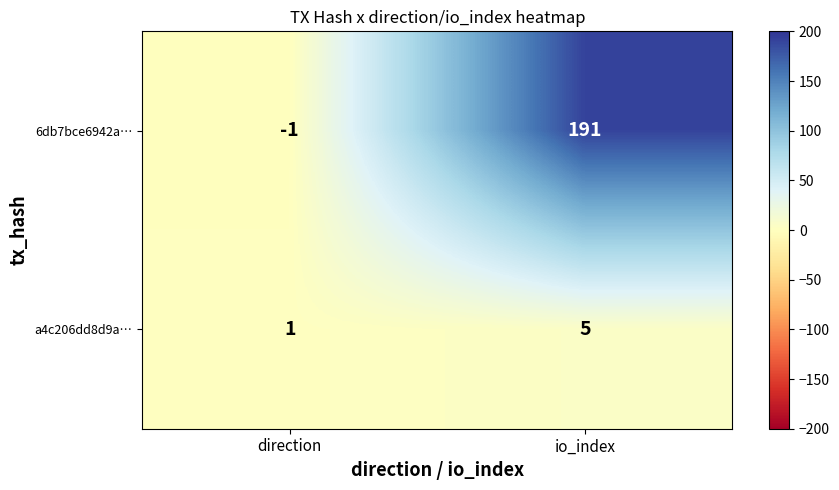

List the series in order of their overall mean, lowest first.

a4c206dd8d9a…, 6db7bce6942a…